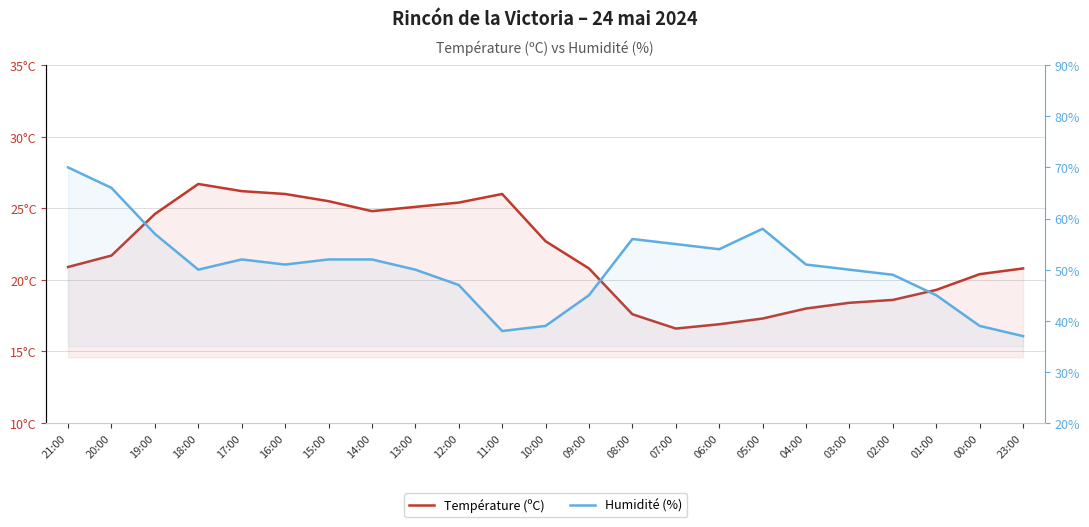

What is the value of the Température (ºC) point at the 1st from the left?

20.9